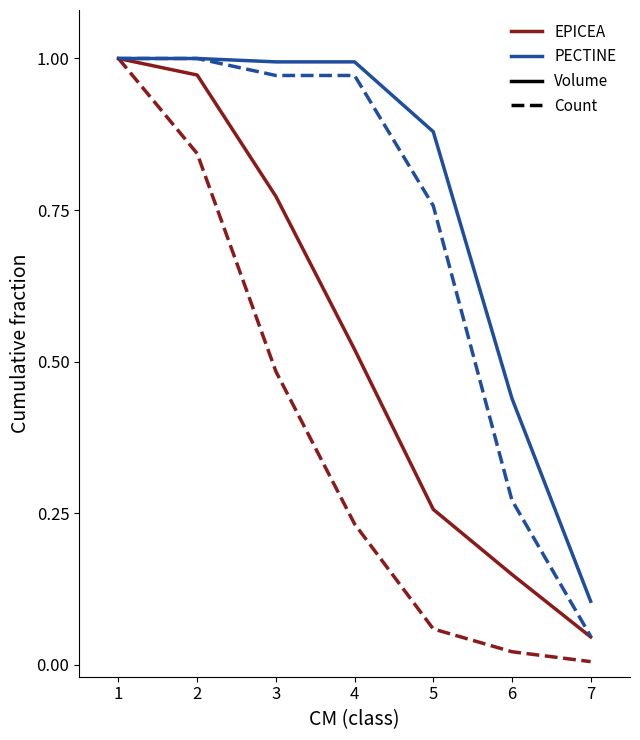

What is the total value across all series at 4?

2.7